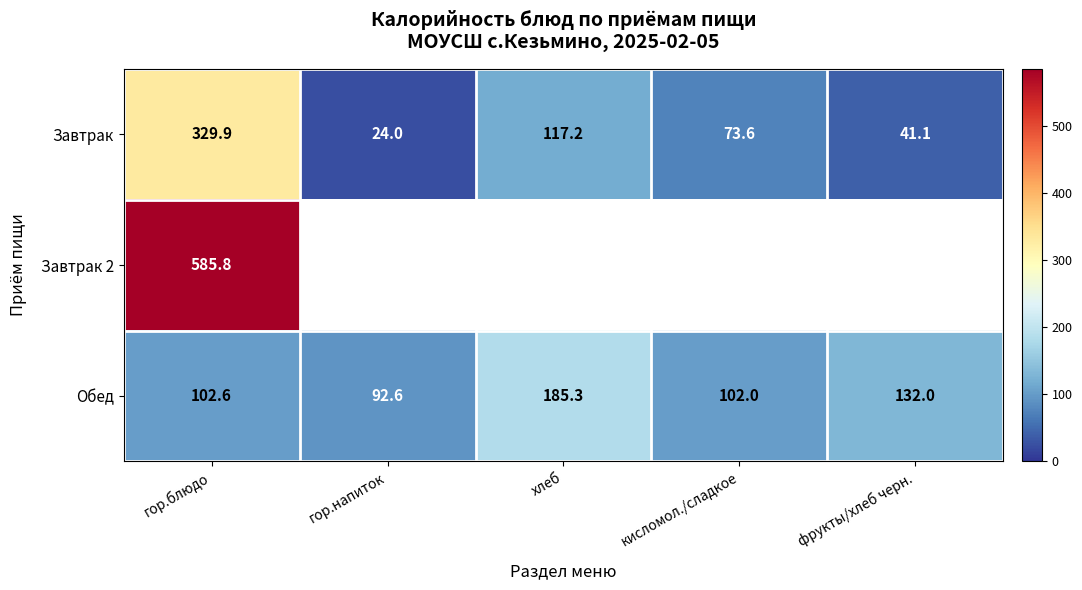

Which has a higher value, гор.блюдо or фрукты/хлеб черн.?

гор.блюдо